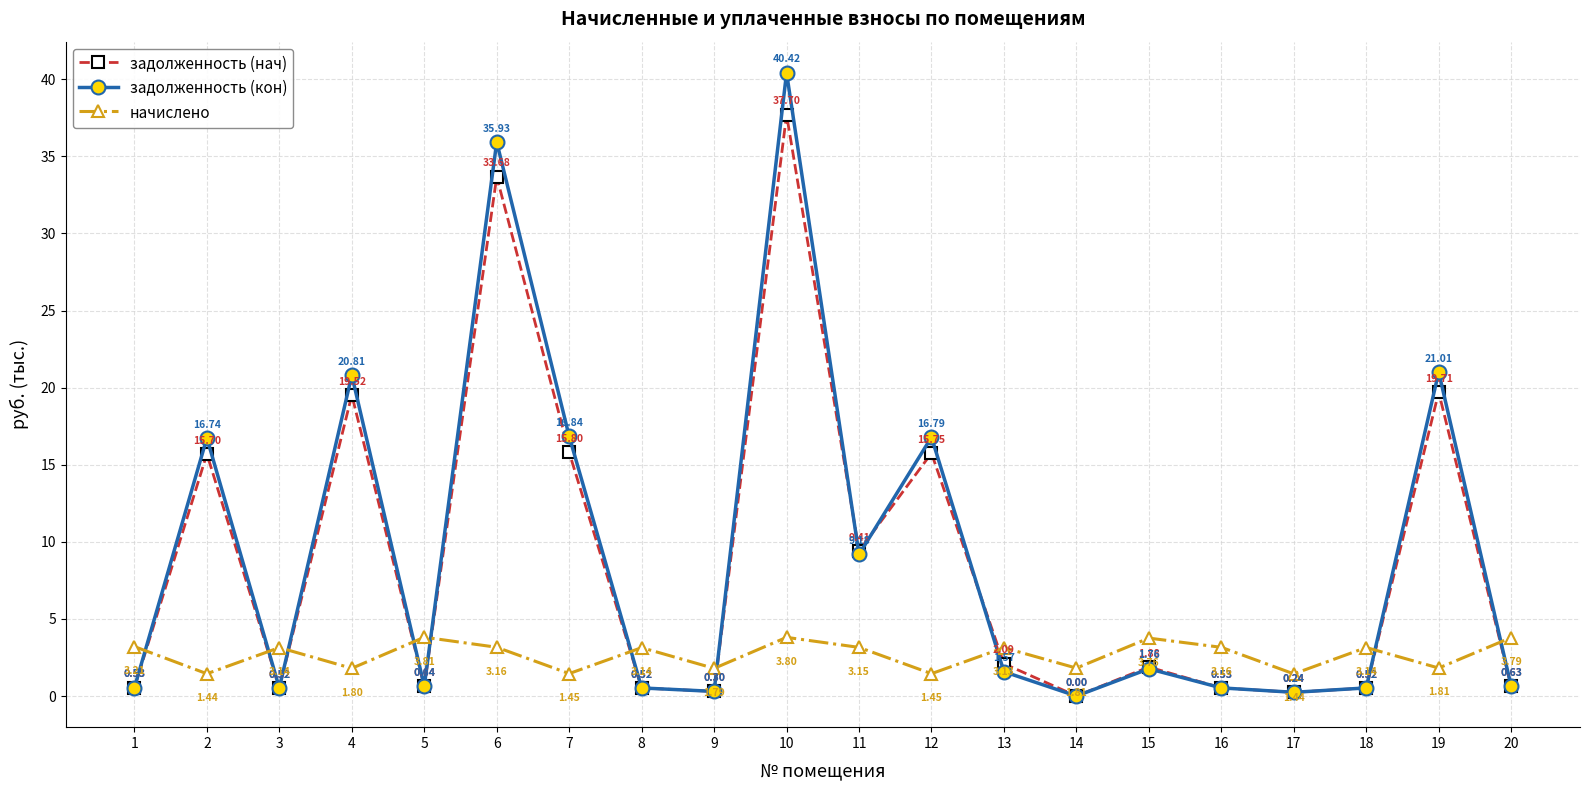

List the series in order of their peak value, highest first.

задолженность (кон), задолженность (нач), начислено